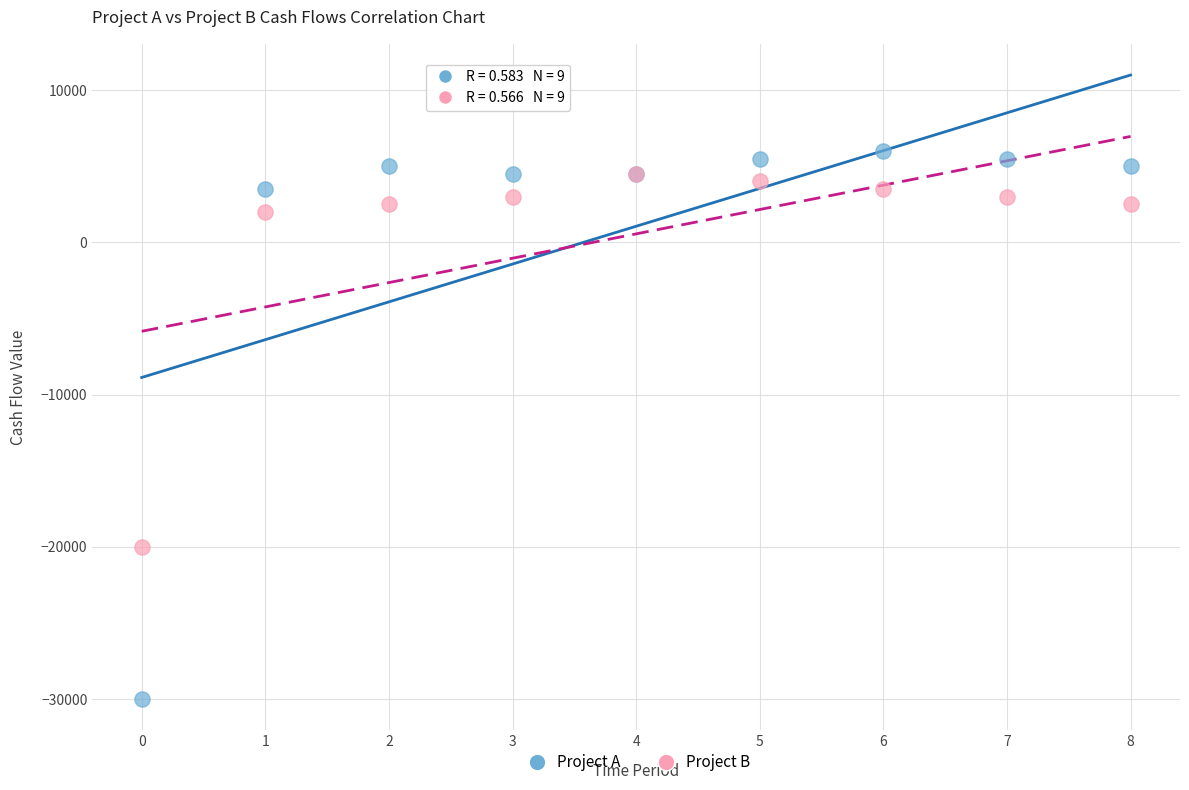

Across all series, what Y value is closest to -12000?

-20000